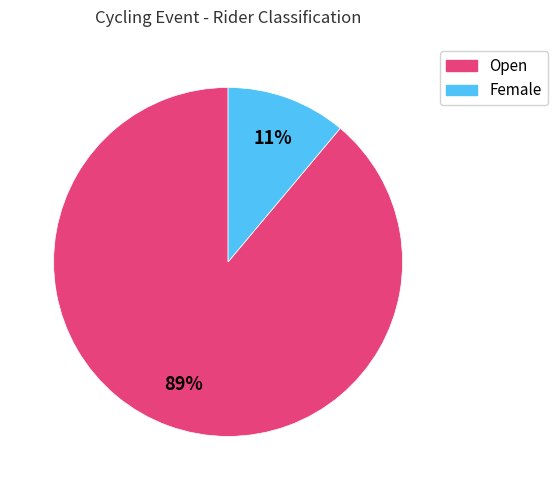

How many segments does this pie chart have?

2